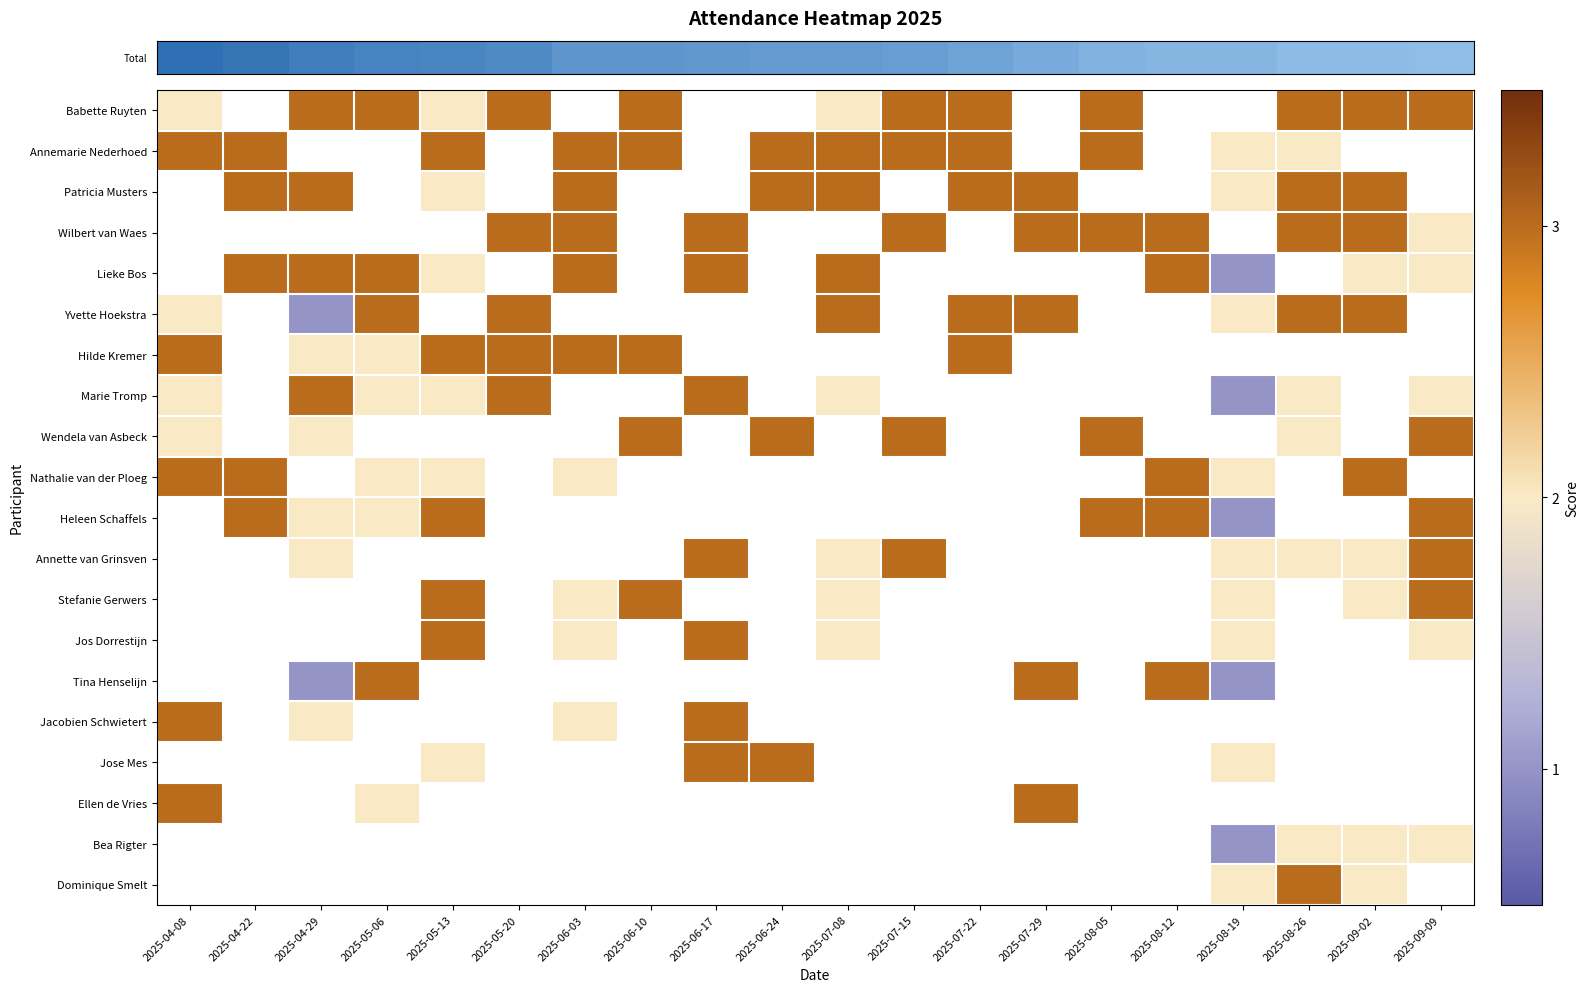

What is the smallest value displayed?

1.0